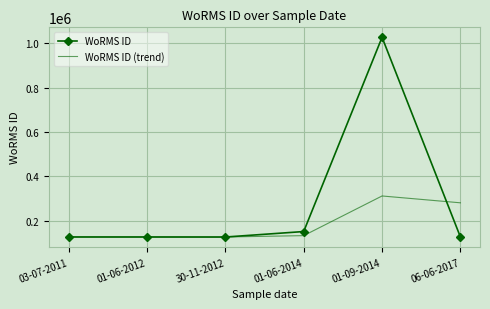

Rank the series by their maximum value, from lowest to highest.

WoRMS ID (trend), WoRMS ID